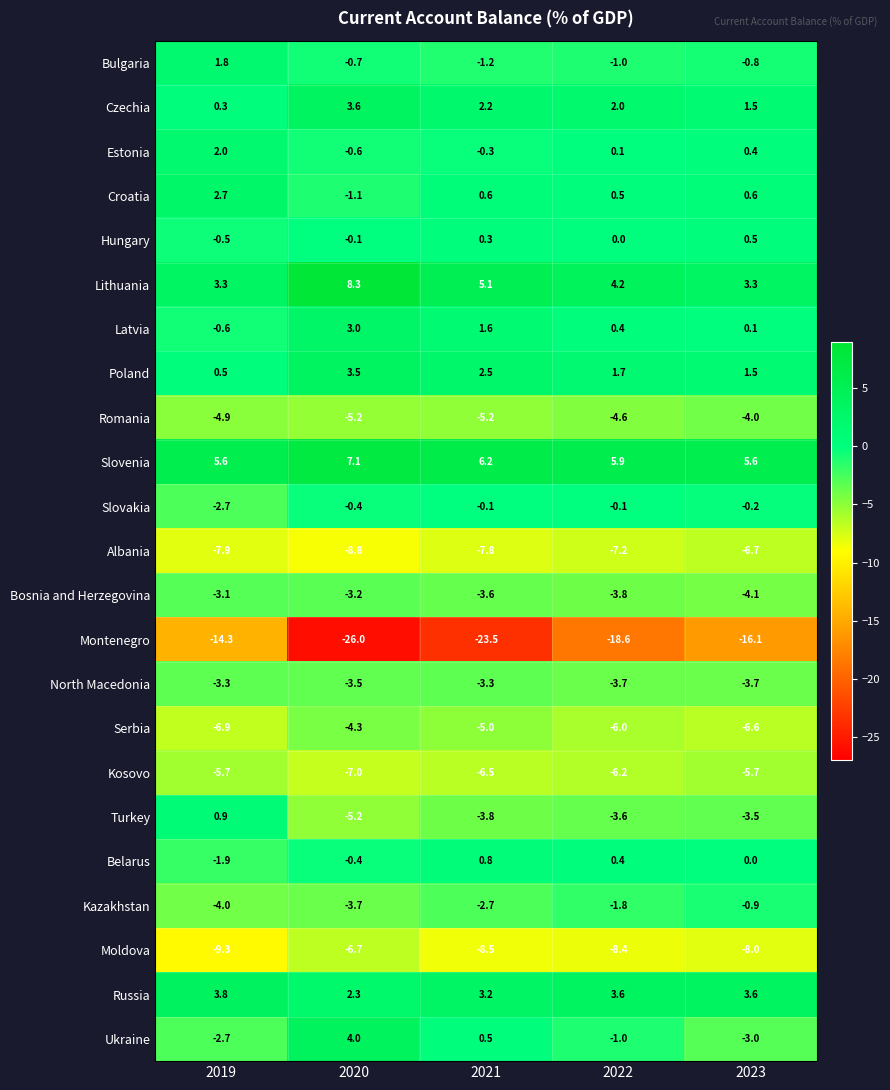

At which label is Croatia closest to 0?

2022